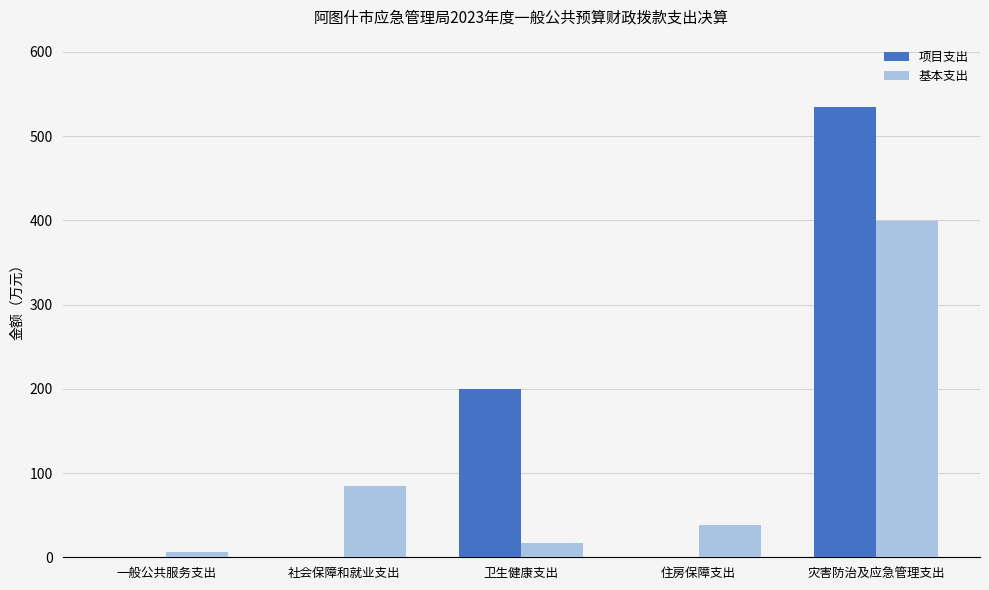

Is it true that 项目支出 equals 256.1 at 社会保障和就业支出?

False